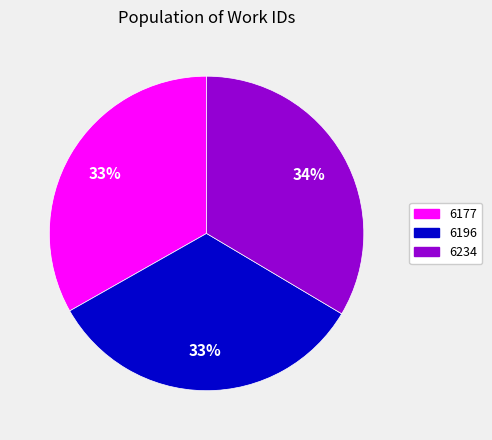

To the nearest percent, what is the average slice percentage?

33%